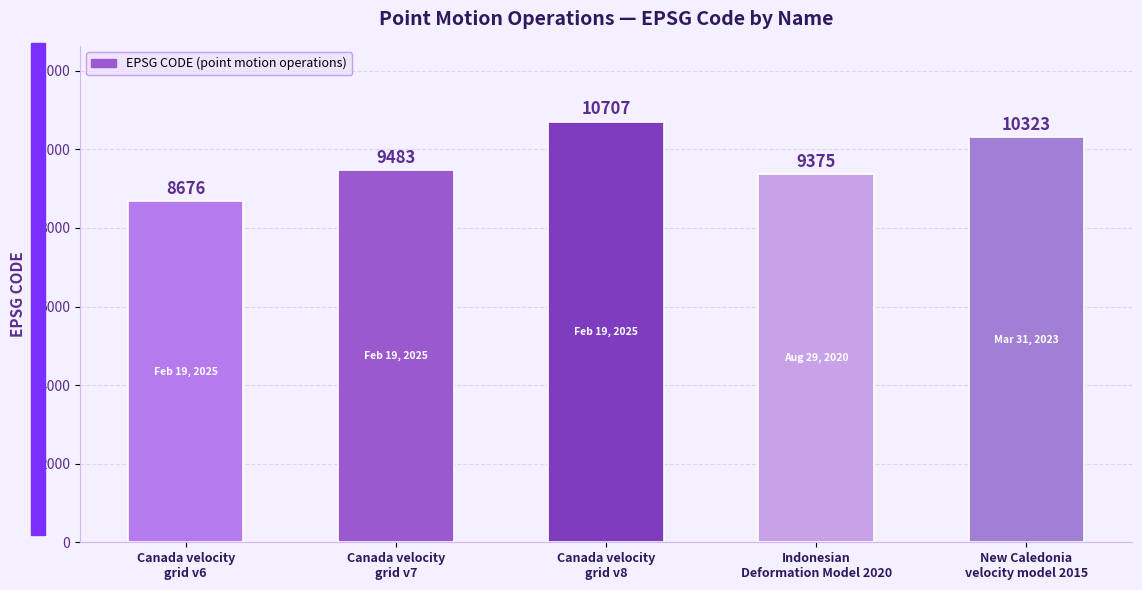

List the labels in order of value, smallest first.

Canada velocity
grid v6, Indonesian
Deformation Model 2020, Canada velocity
grid v7, New Caledonia
velocity model 2015, Canada velocity
grid v8